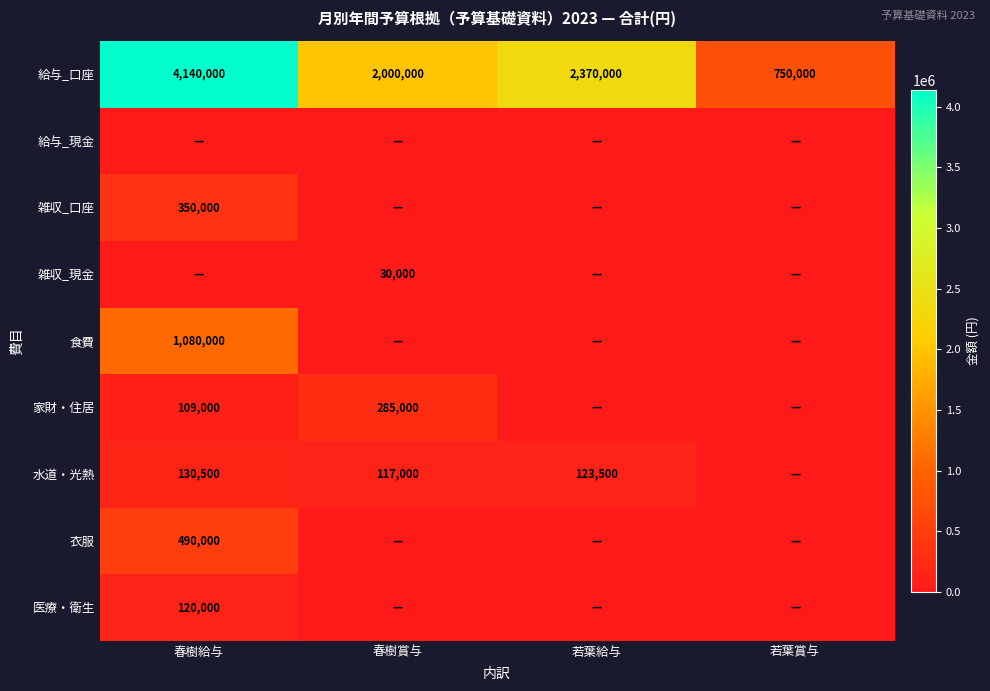

Where is 給与_口座 nearest to the value 2445000?

若葉給与